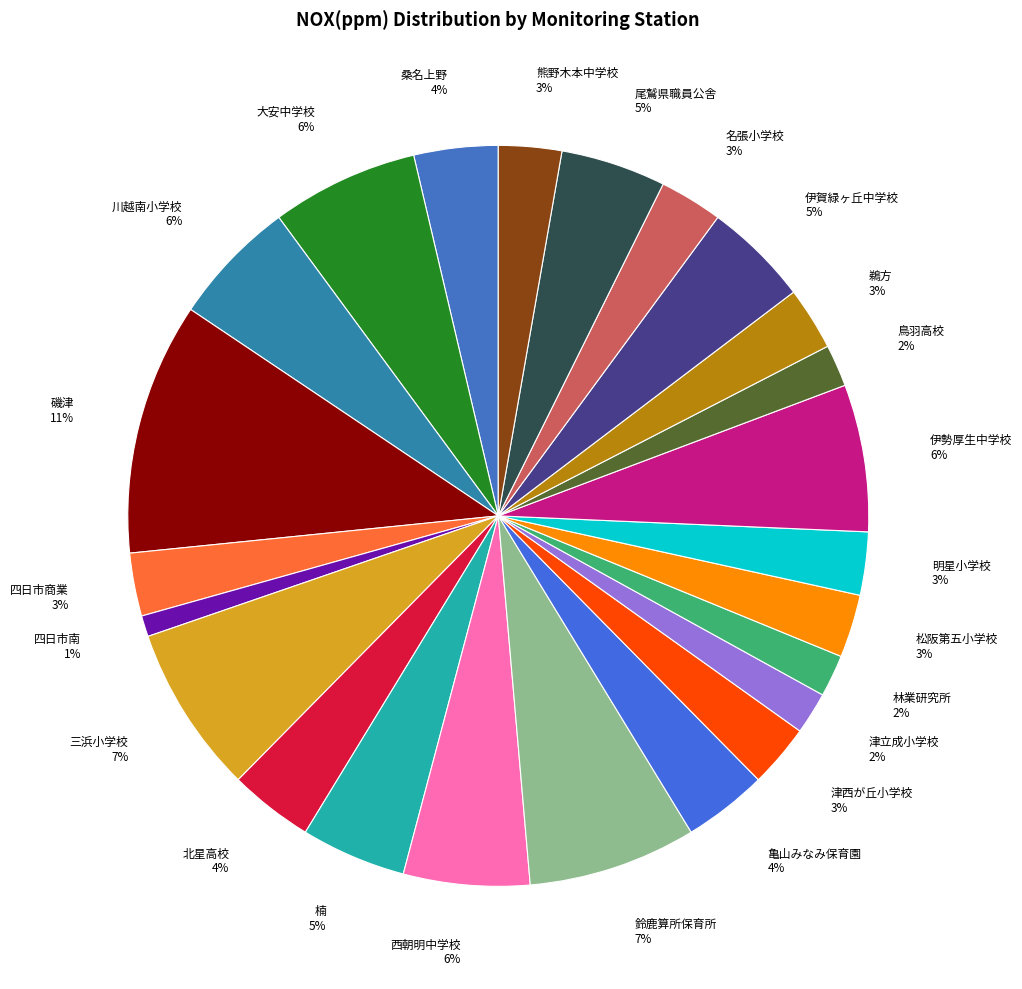

What percentage is the 津西が丘小学校 slice, to the nearest percent?

3%